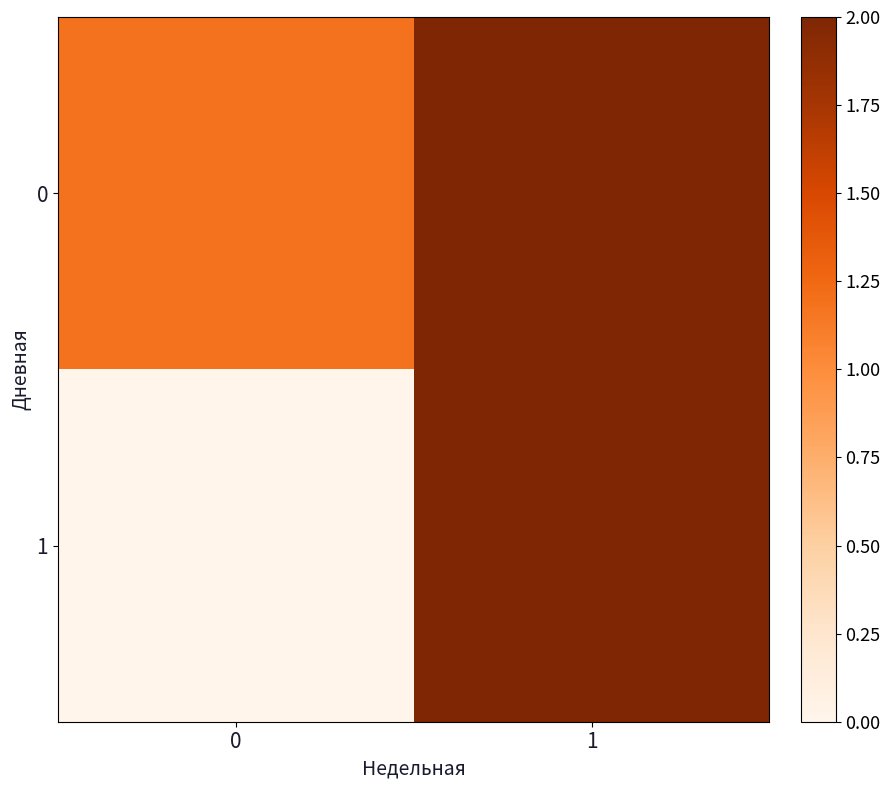

How many data points does each series have?

2